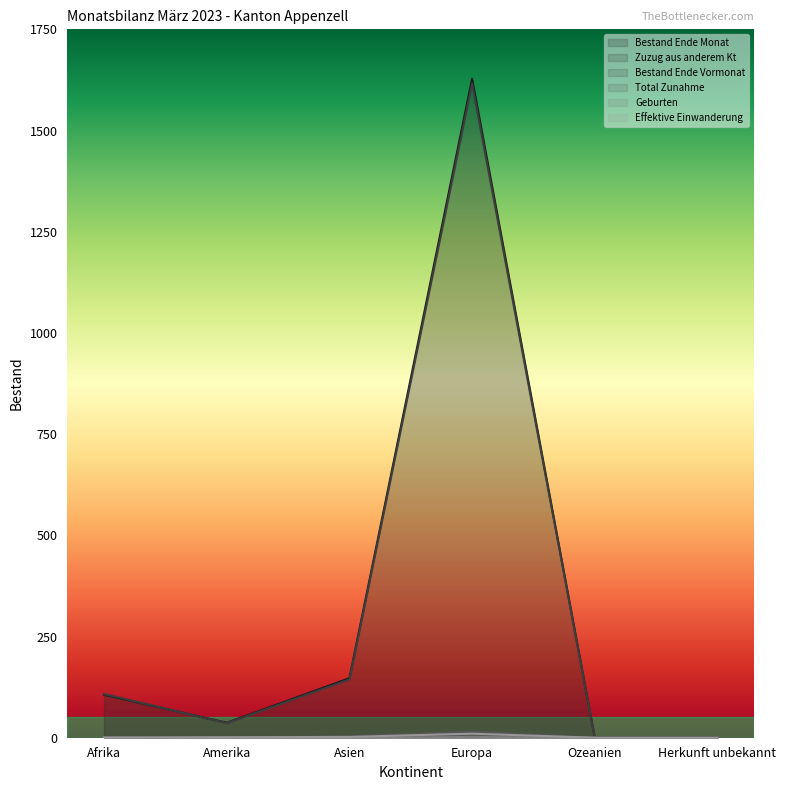

Reading right to left, what are all the values shown in this chart?

Bestand Ende Monat: 0	0	1628	147	37	106
Zuzug aus anderem Kt: 0	0	10	0	0	0
Bestand Ende Vormonat: 0	0	1616	144	36	108
Total Zunahme: 0	0	15	3	1	1
Geburten: 0	0	2	0	0	1
Effektive Einwanderung: 0	0	10	2	1	0